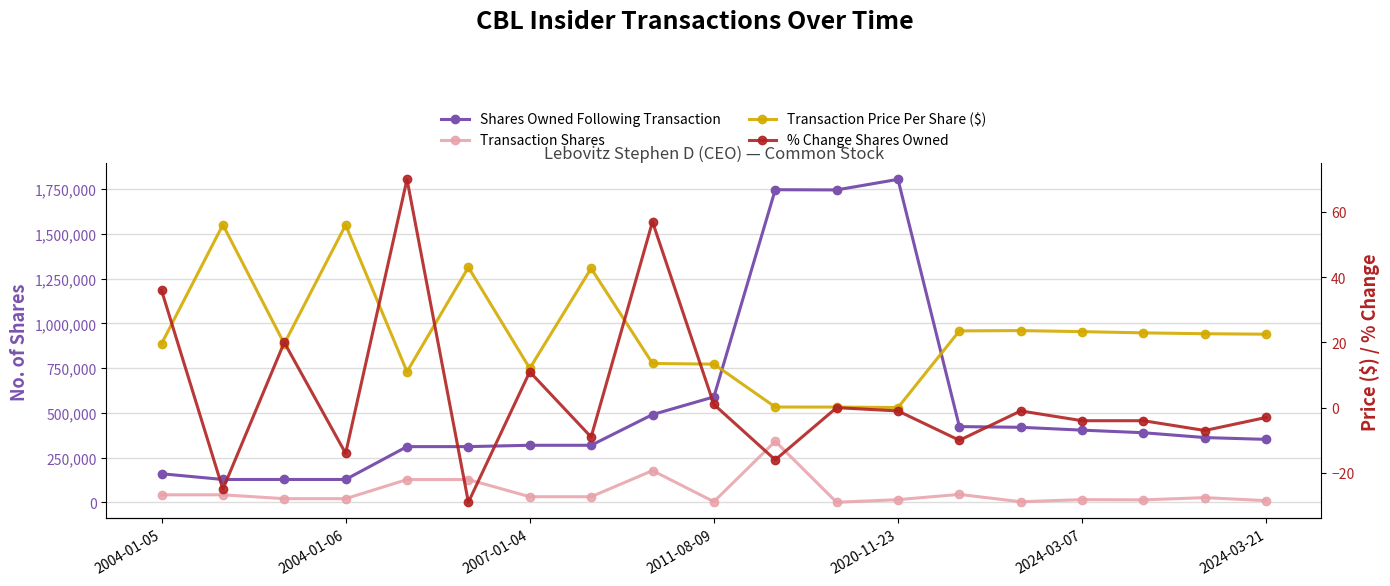

At which category is the sum across all series the highest?

10